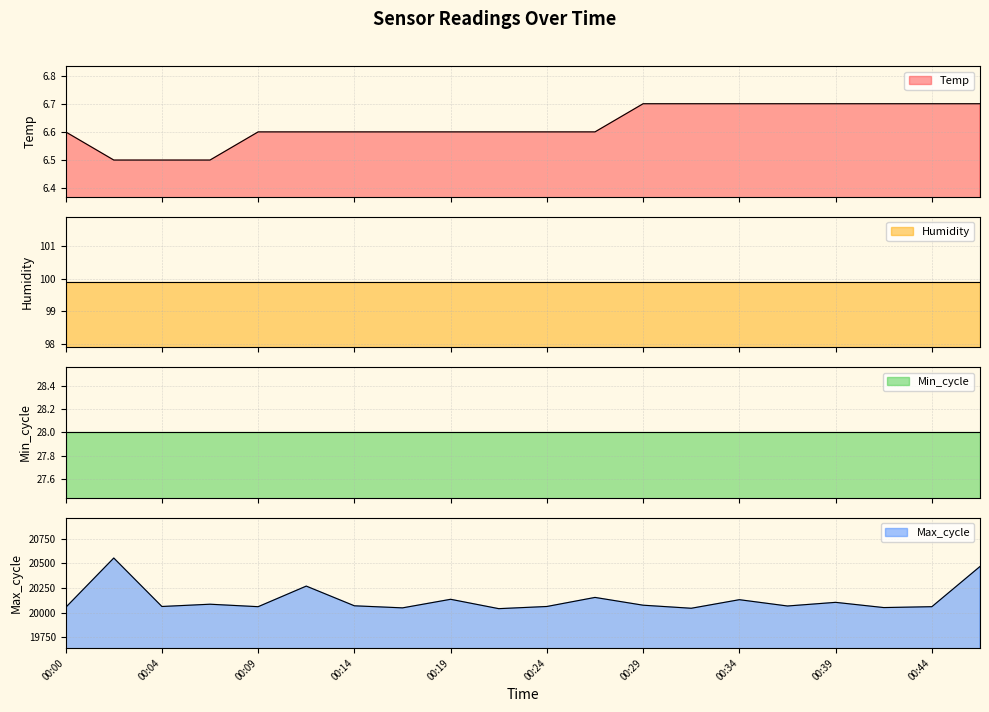

Does the chart display data point markers on the line(s)?

No